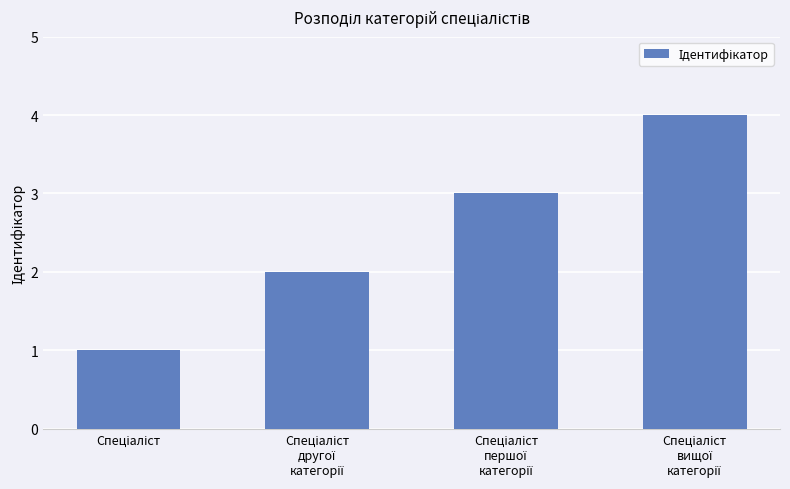

What is the sum of all values?

10